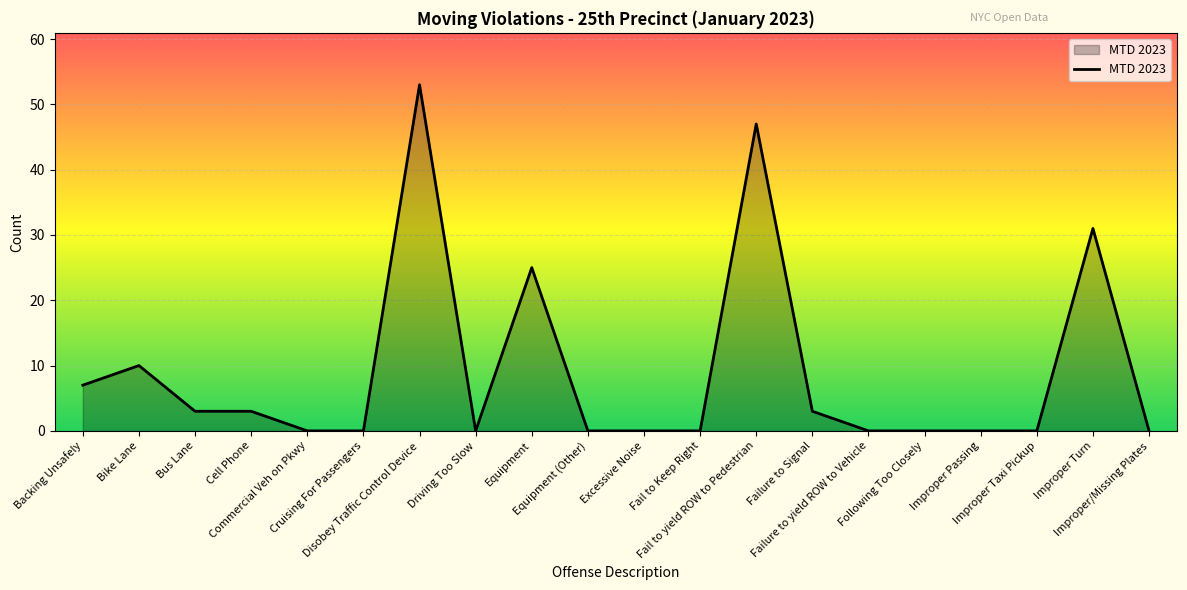

What is the greatest value displayed?

53